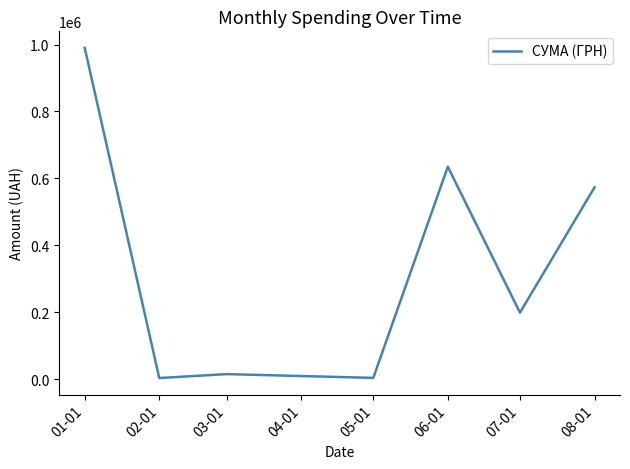

The value at 02-01 is 2994.9. True or false?

True